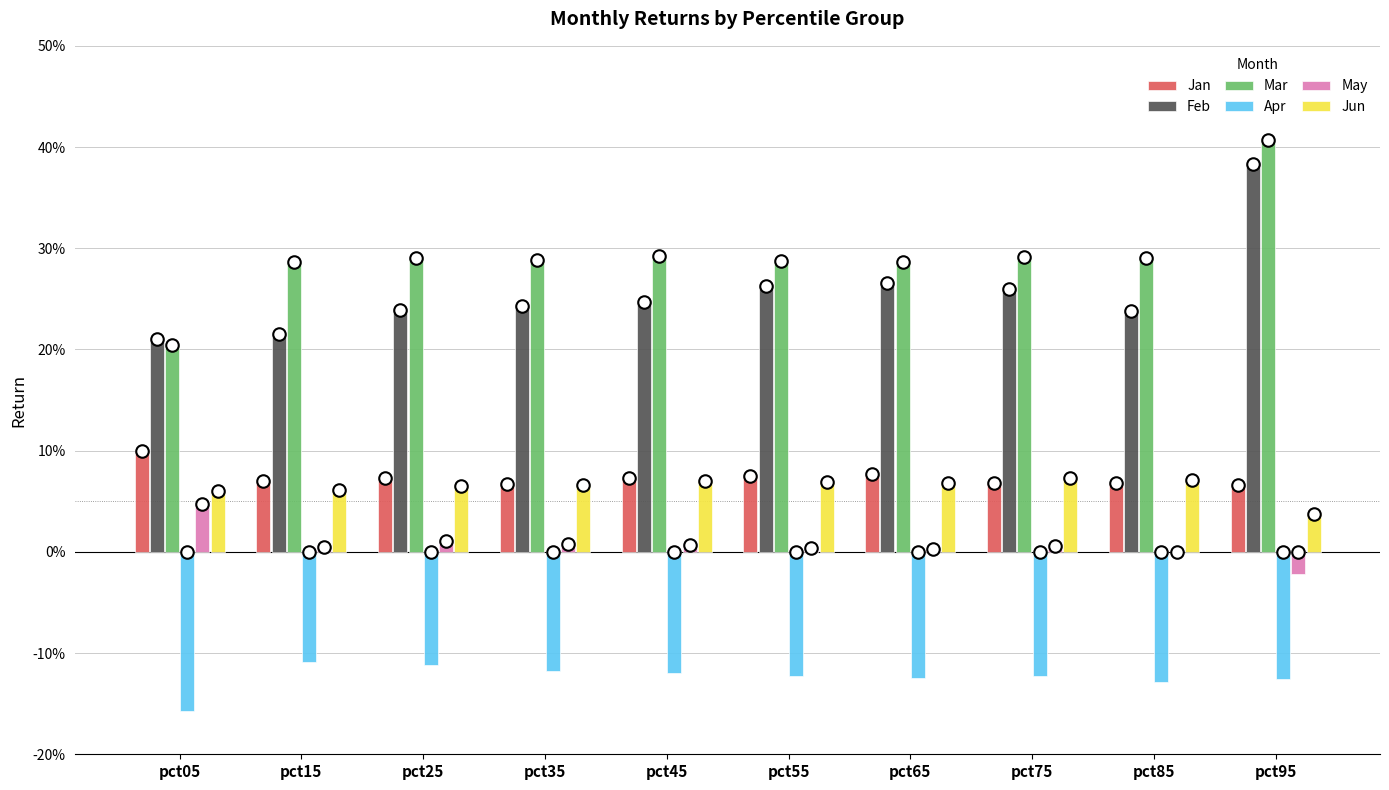

Which series has the largest total across all categories?

Mar